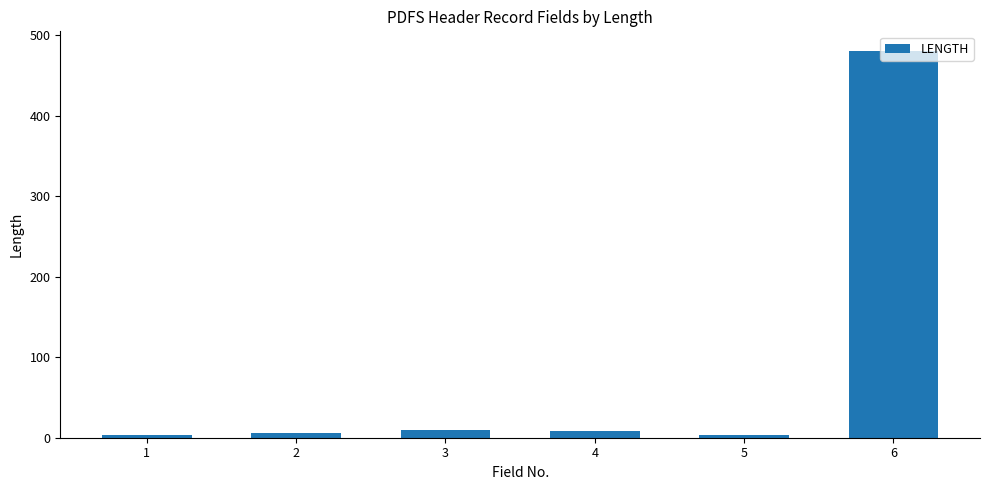

The value at 6 is 797. True or false?

False